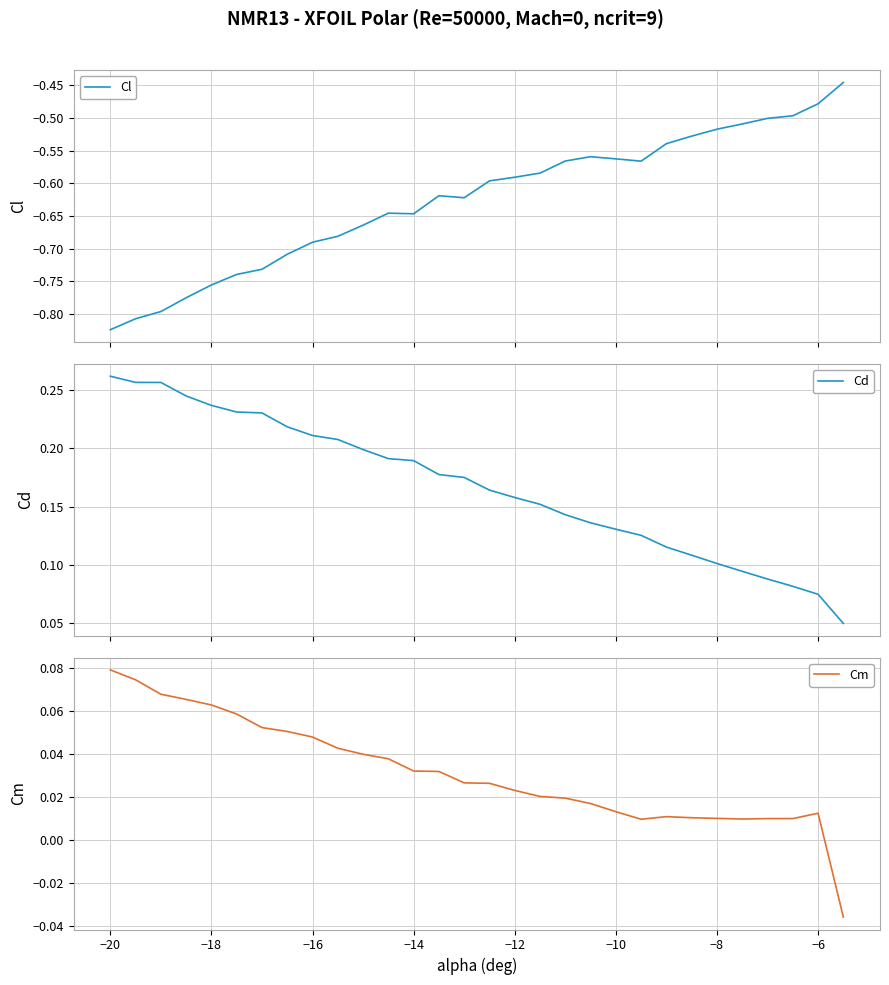

Which category has the highest value in the Cm series?

−20